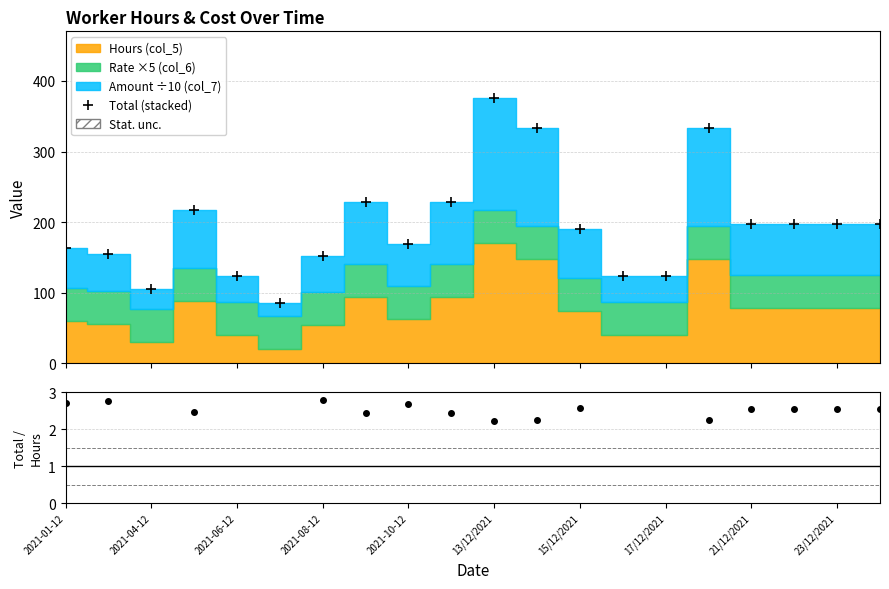

Does the chart have visible grid lines?

Yes